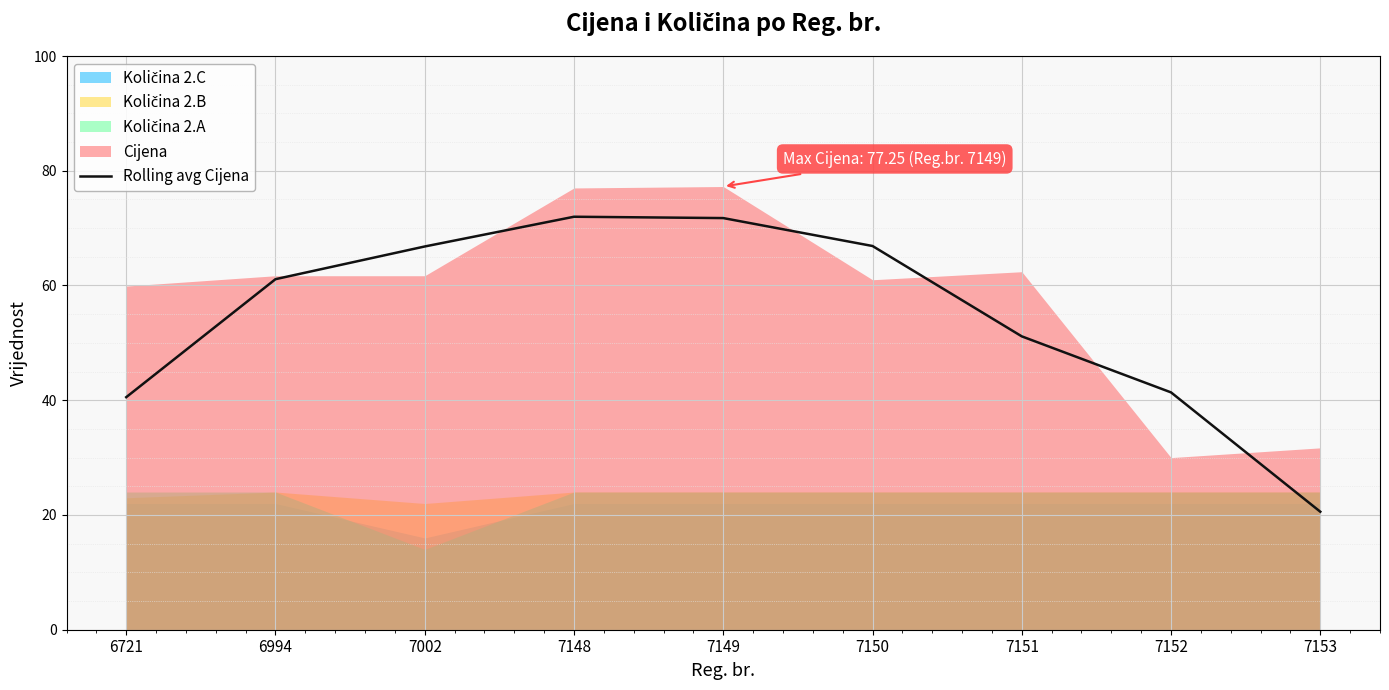

Rank the categories by value from highest to lowest.

7148, 7149, 7150, 7002, 6994, 7151, 7152, 6721, 7153